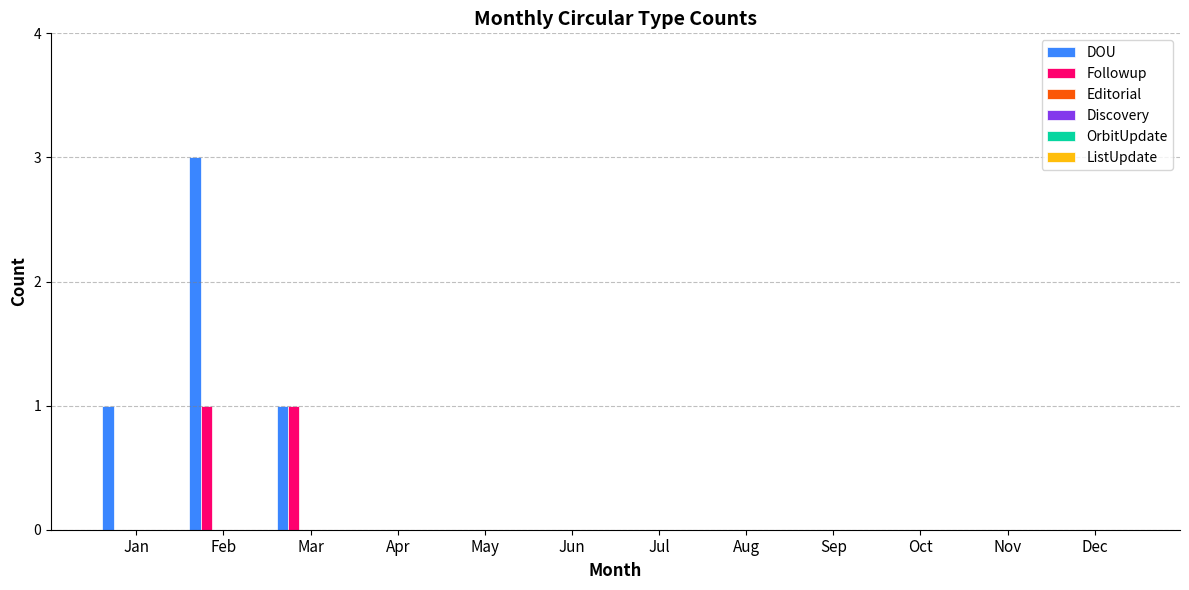

Which series has the largest total across all categories?

DOU